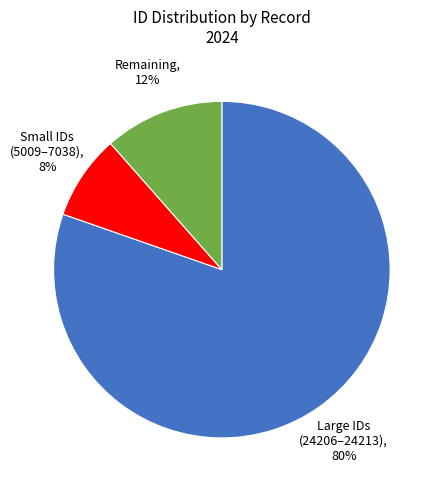

Does any single category account for the majority?

Yes